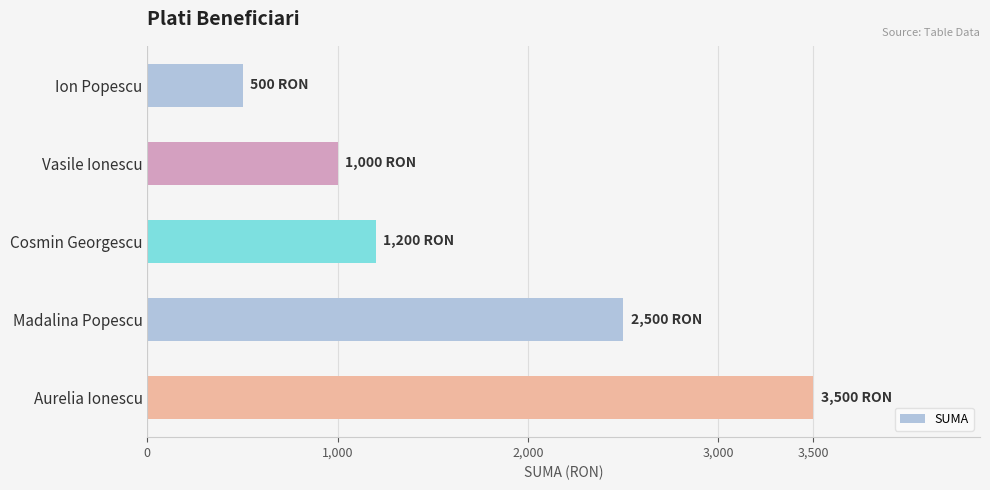

Does the chart contain stacked bars?

No